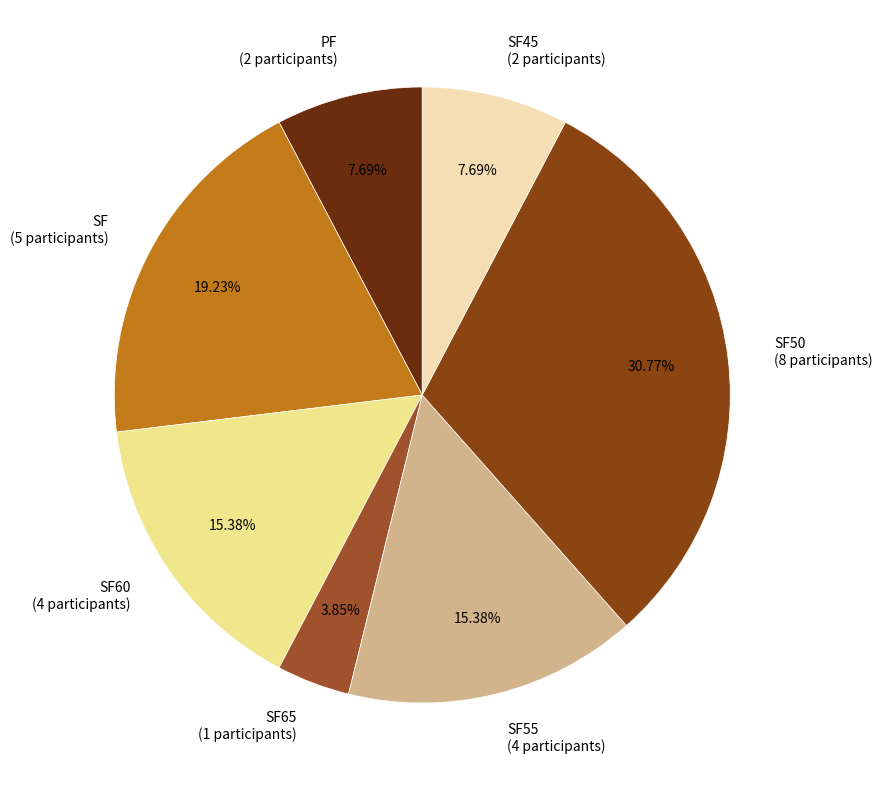

Which has a higher value, SF50 (8 participants) or SF45 (2 participants)?

SF50 (8 participants)